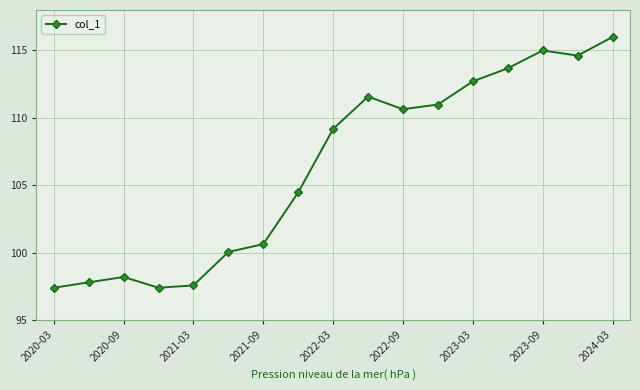

What is the average value?

106.3